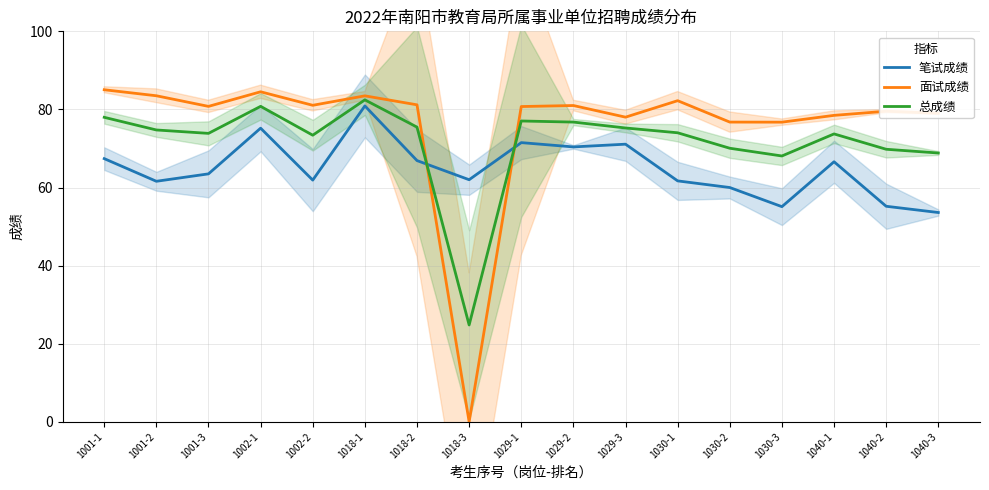

How many lines are shown in the chart?

3